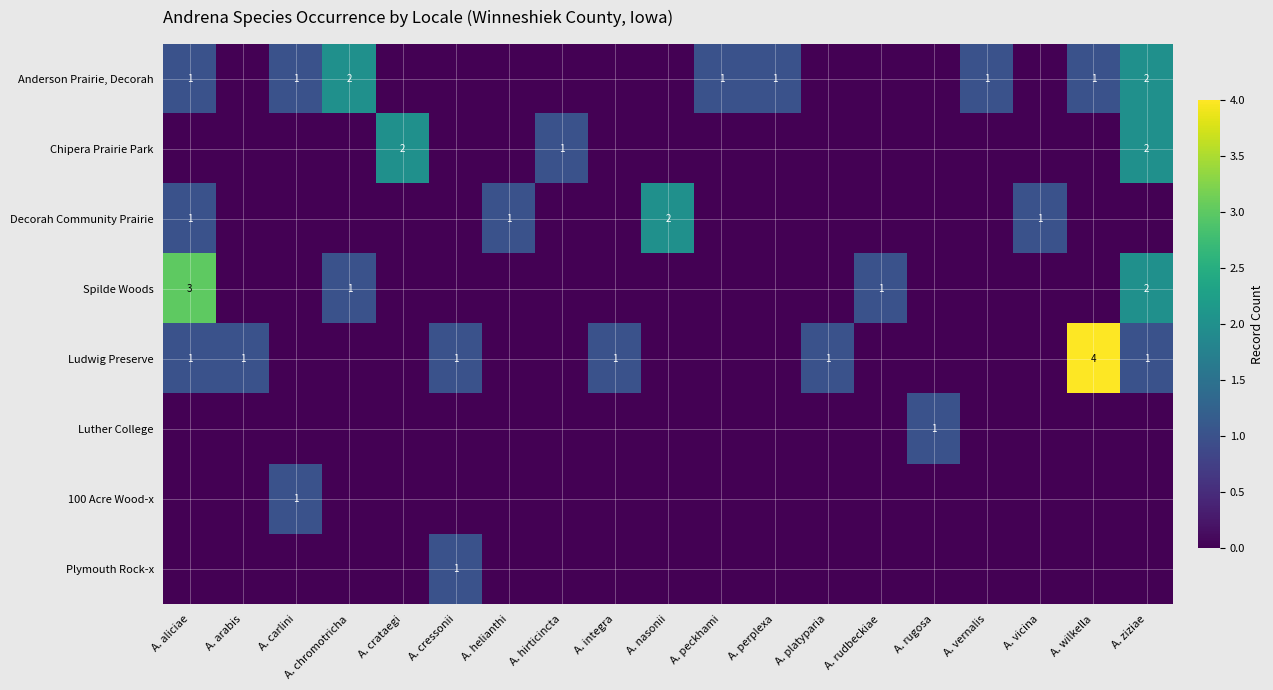

Between A. nasonii and A. ziziae, which is larger?

A. ziziae